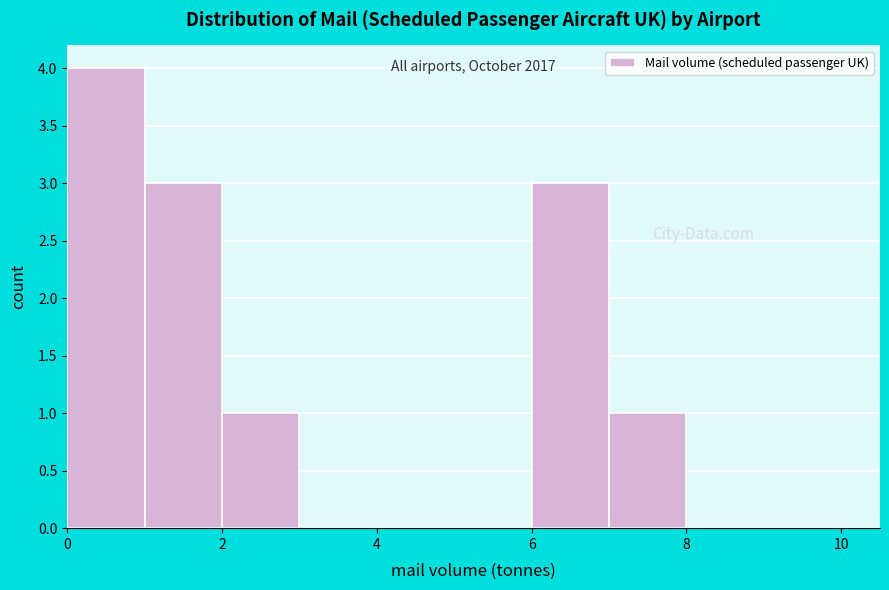

Which range on the x-axis has the tallest bar?

0 to 1